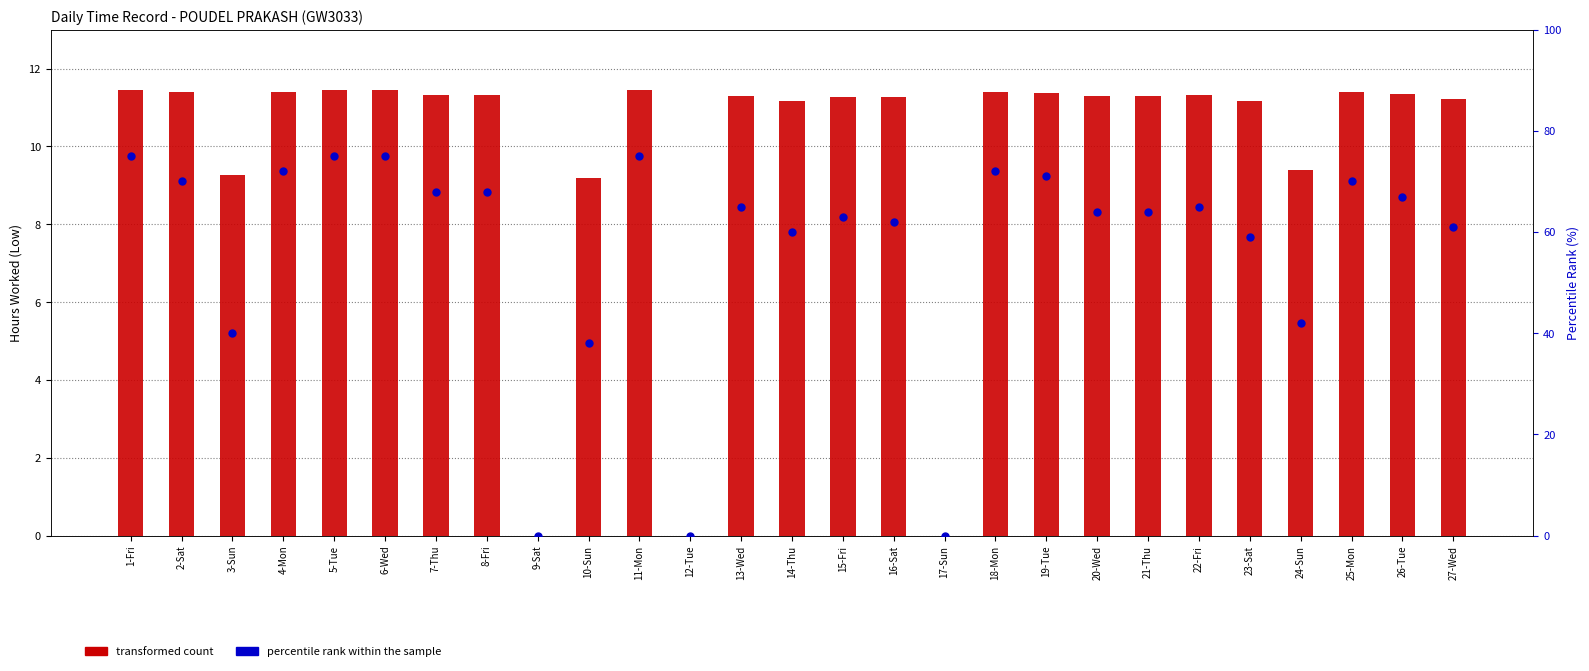

Which series contains the highest Y value?

percentile rank within the sample